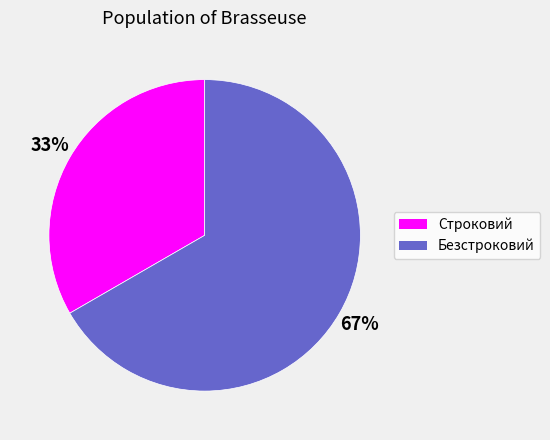

Does Безстроковий represent more than half of the total?

Yes